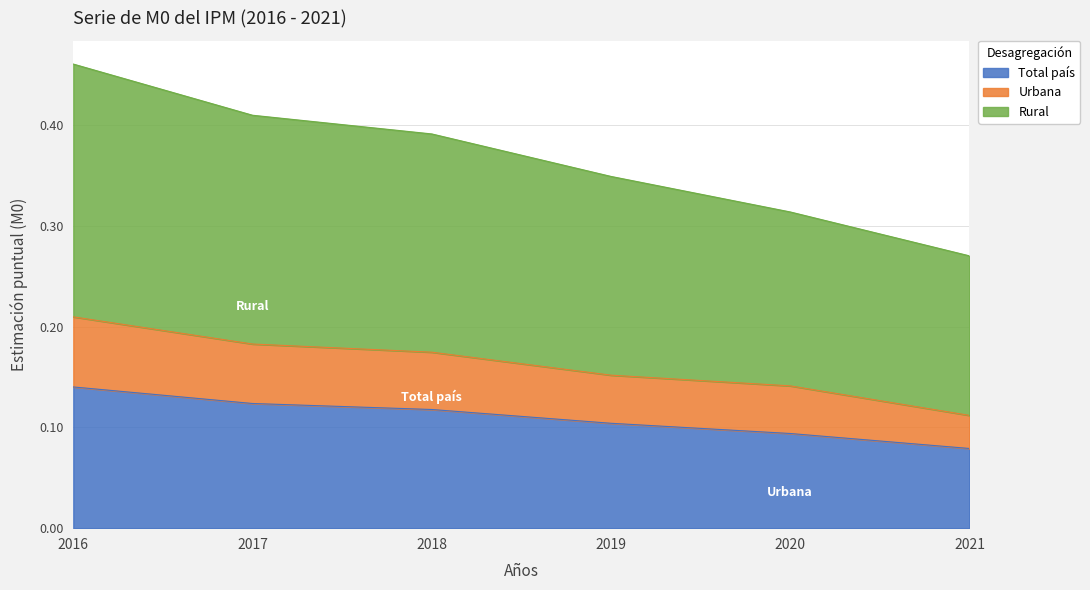

Reading left to right, extract all data points from this chart.

Total país: 0.1	0.1	0.1	0.1	0.1	0.1
Urbana: 0.2	0.2	0.2	0.2	0.1	0.1
Rural: 0.5	0.4	0.4	0.3	0.3	0.3